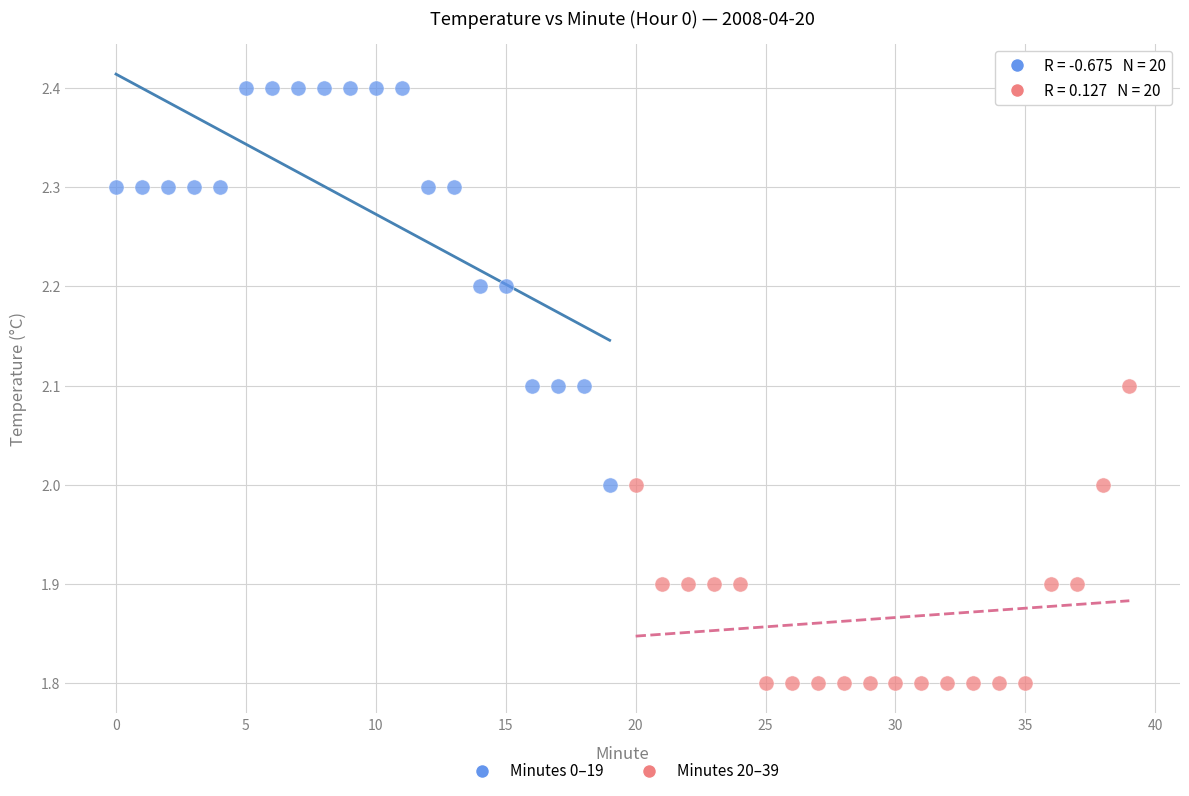

What are all the series names shown in the legend?

Minutes 0–19, Minutes 20–39